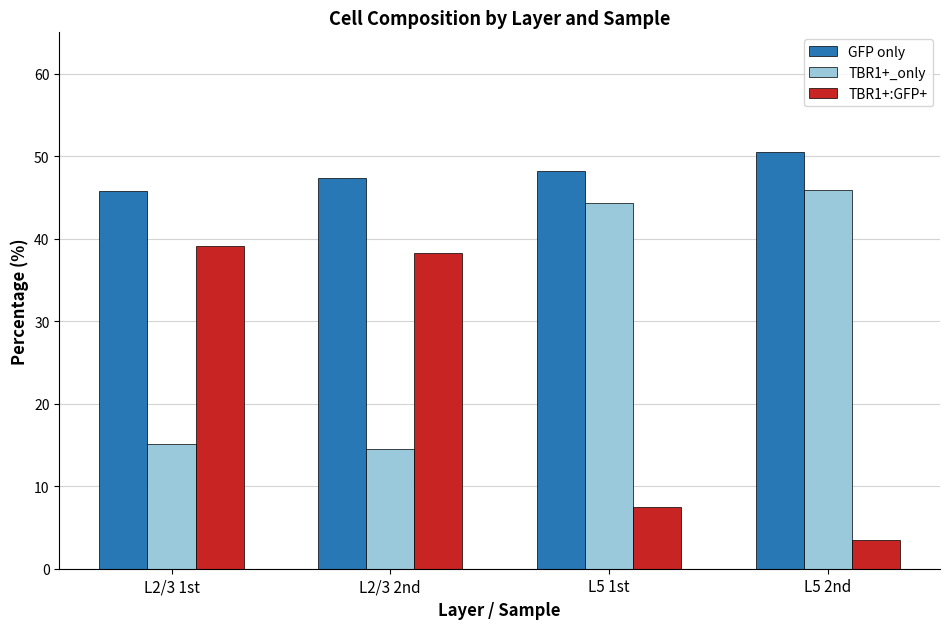

At which label is TBR1+:GFP+ closest to 21?

L5 1st